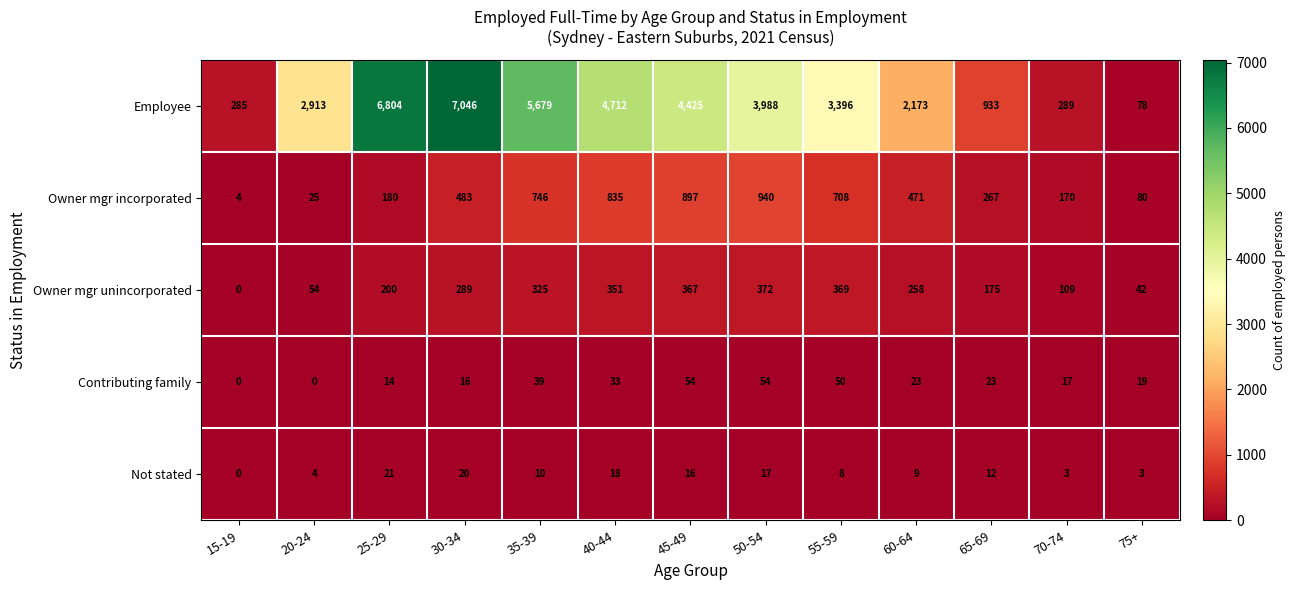

The Not stated series shows 11 at 15-19. True or false?

False